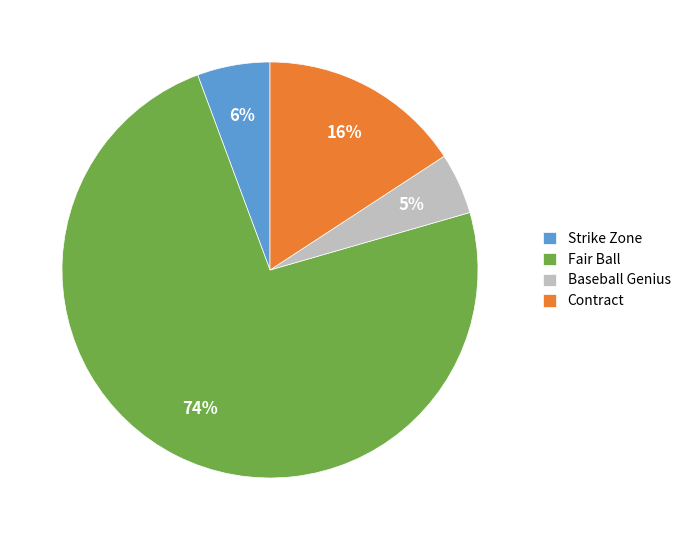

What percentage is the Strike Zone slice, to the nearest percent?

6%